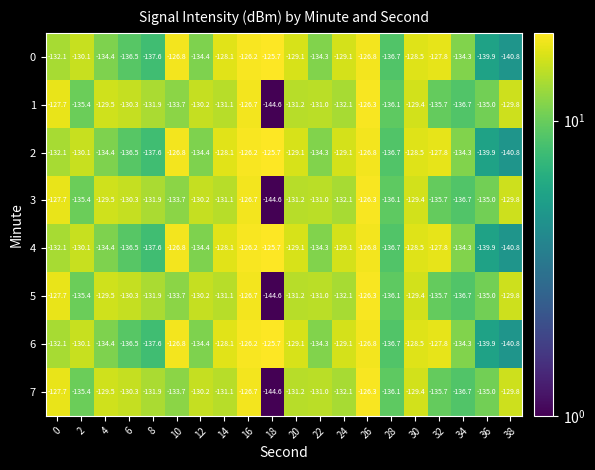

True or false: 5 has a value of -70.9 at 10.

False